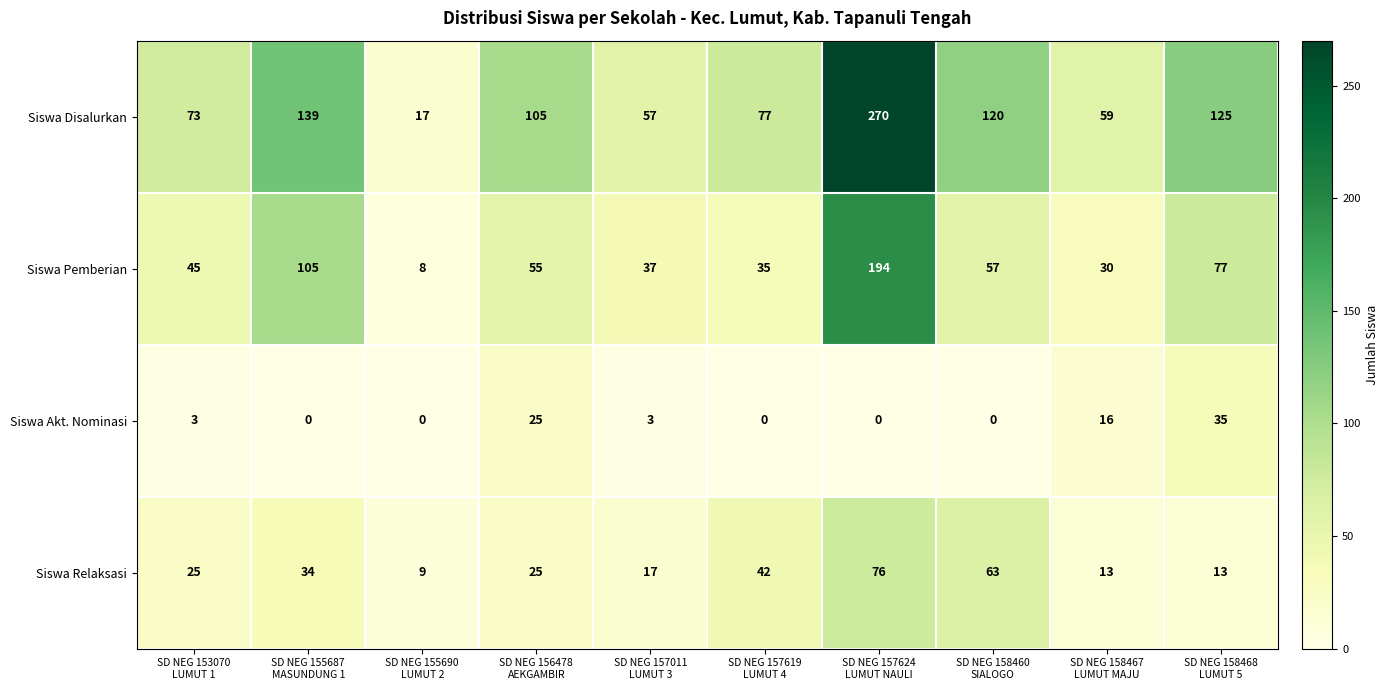

How many distinct data groups are displayed?

4